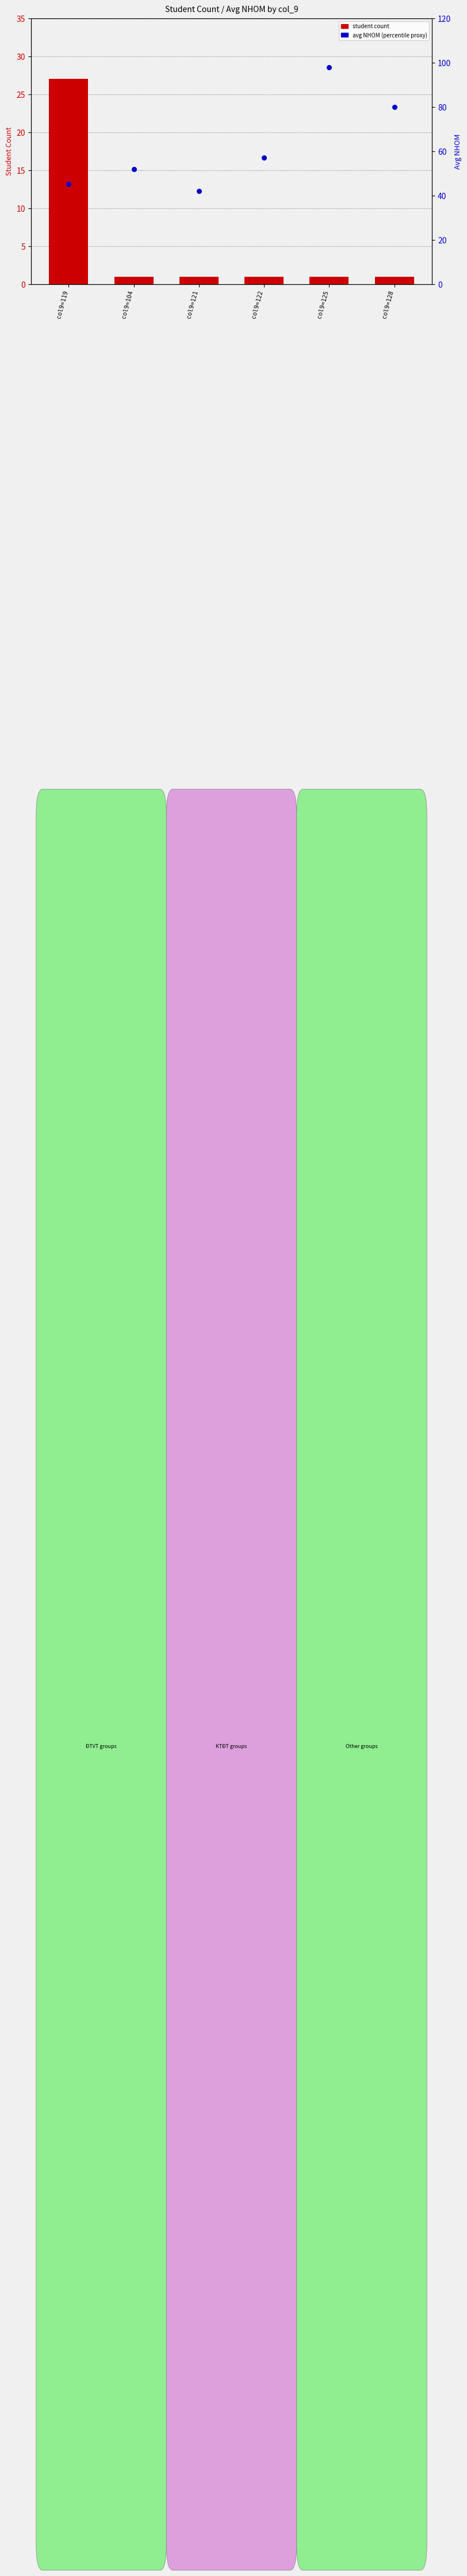

Is the value of avg NHOM (percentile proxy) at col9=104 greater than the value of student count at col9=121?

Yes